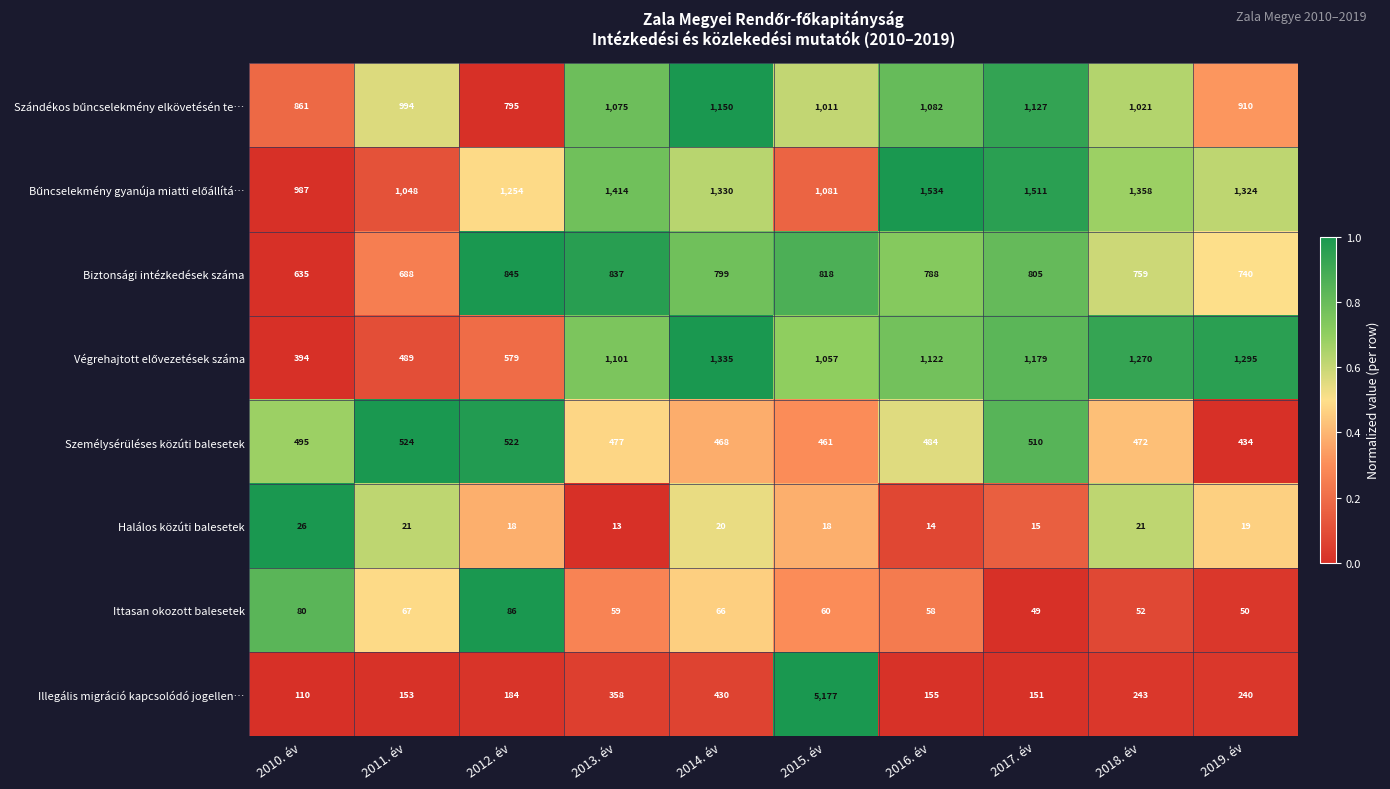

Where does the Ittasan okozott balesetek series first go above 60?

2010. év